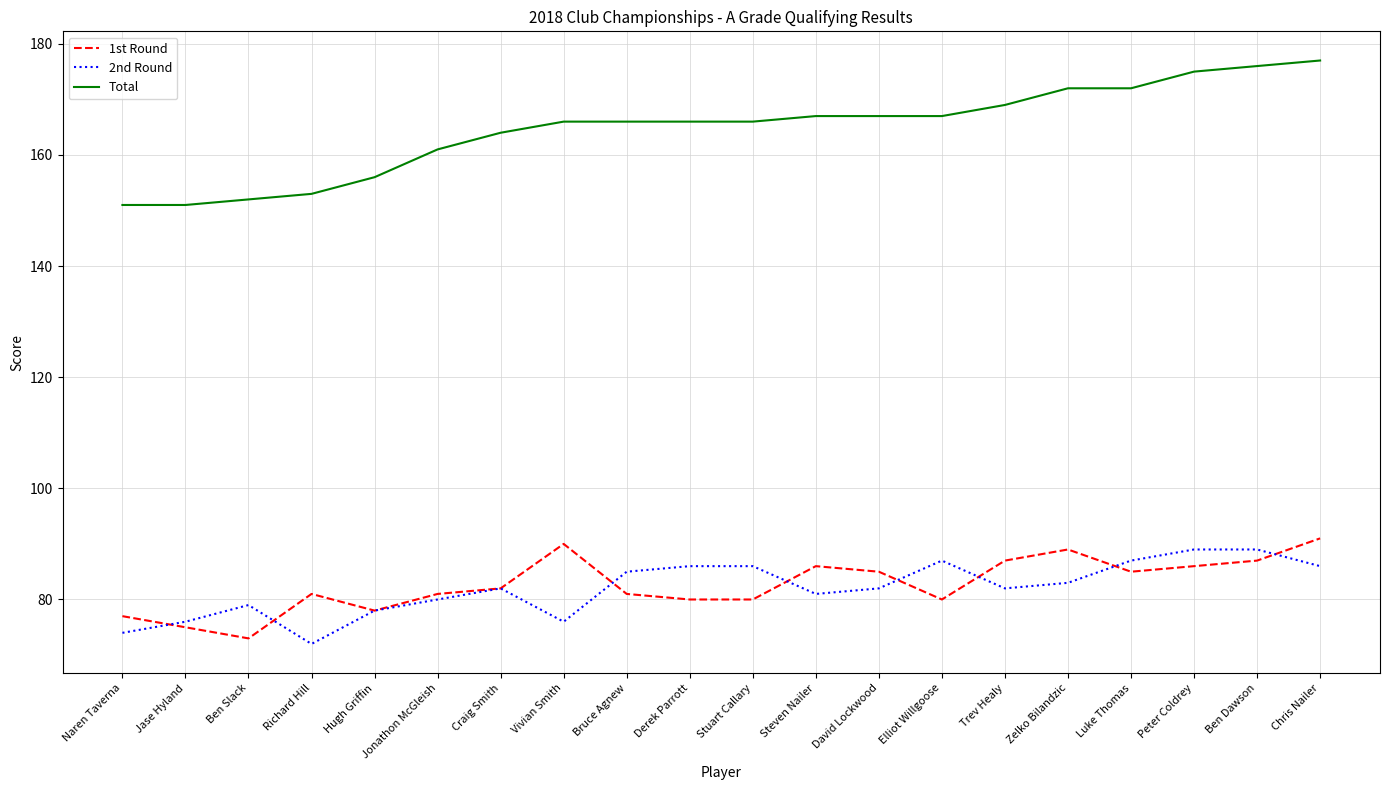

What is the lowest value of the Total series?

151